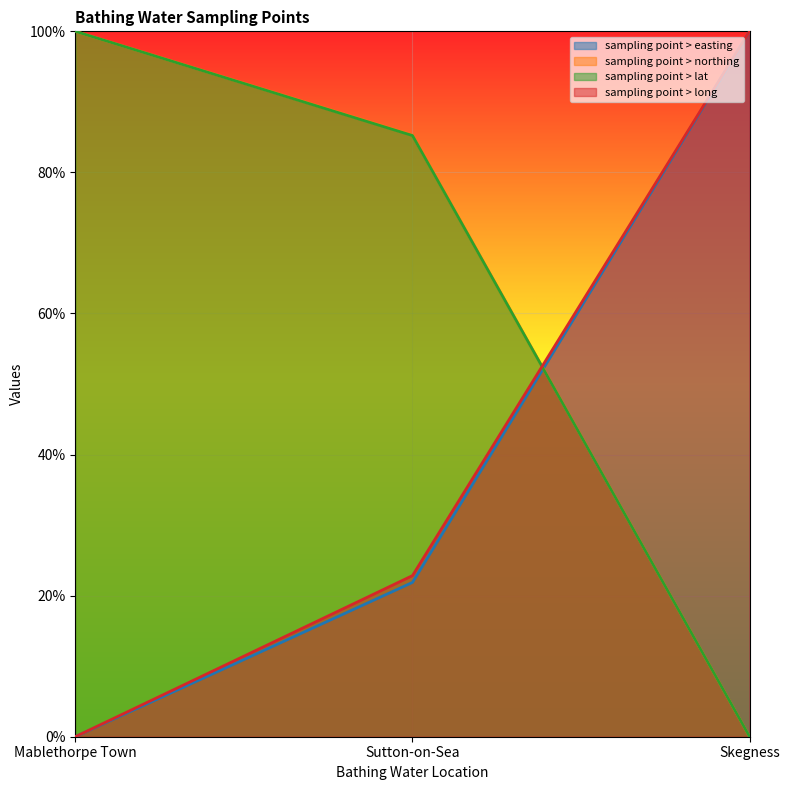

Reading left to right, extract all data points from this chart.

sampling point > easting: 0.0	0.2	1.0
sampling point > northing: 1.0	0.9	0.0
sampling point > lat: 1.0	0.9	0.0
sampling point > long: 0.0	0.2	1.0